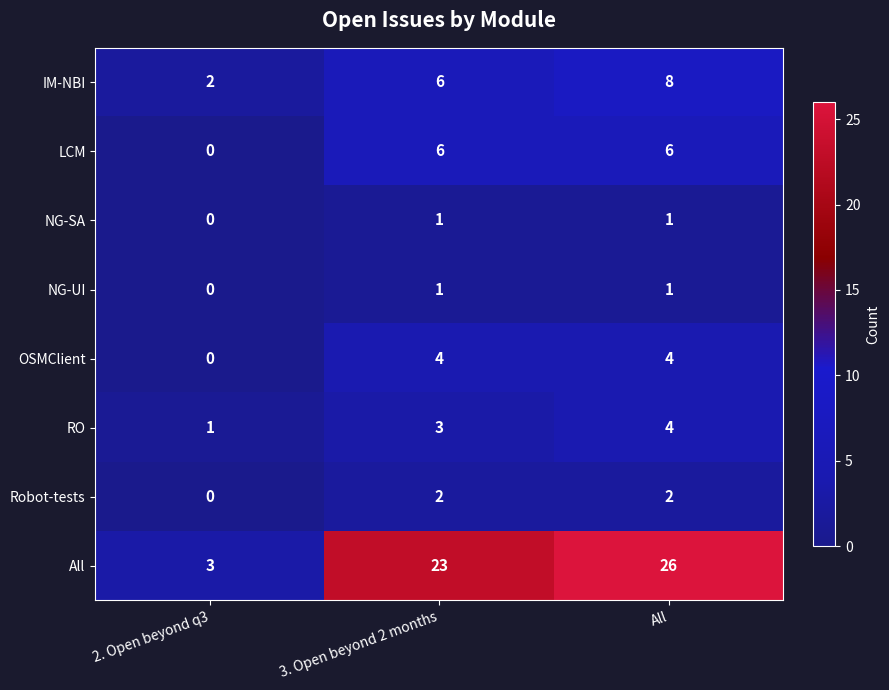

The value of NG-UI at 2. Open beyond q3 is 0. True or false?

True